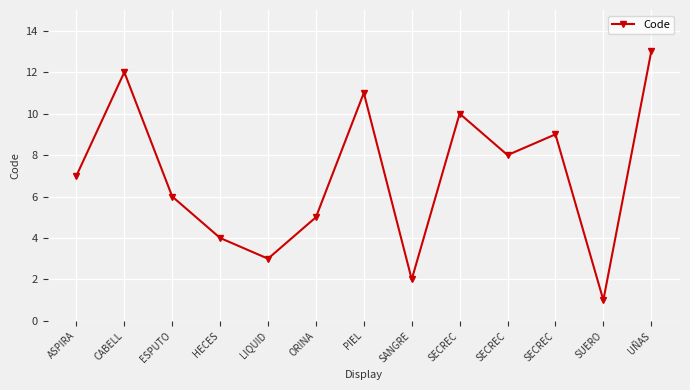

Is this an area chart (filled region under the line)?

No